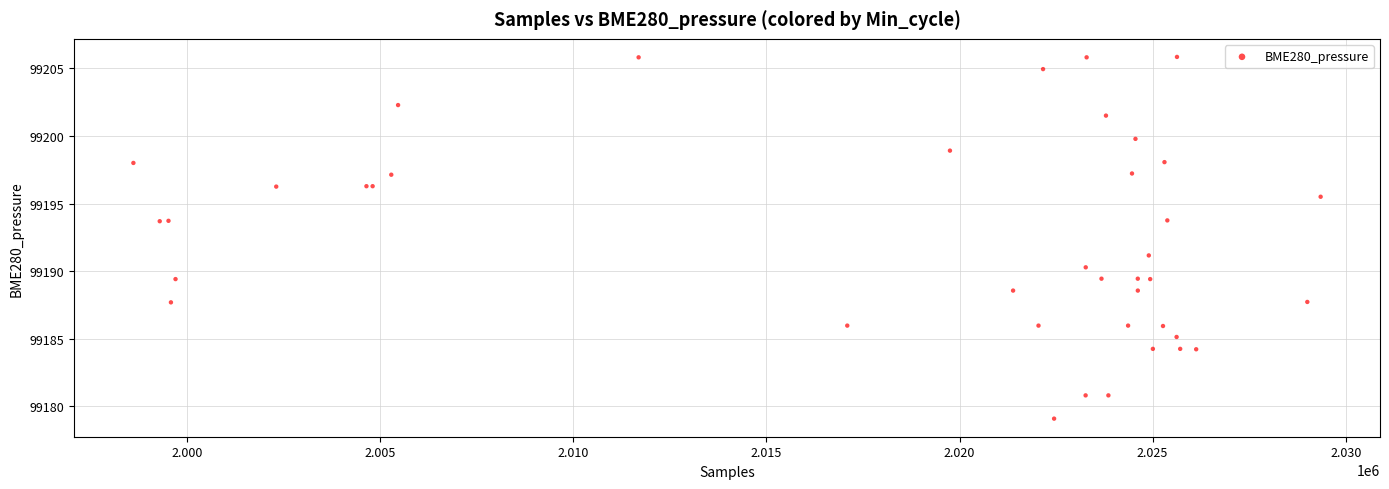

What Y value in the scatter plot is closest to 99192?

99191.2